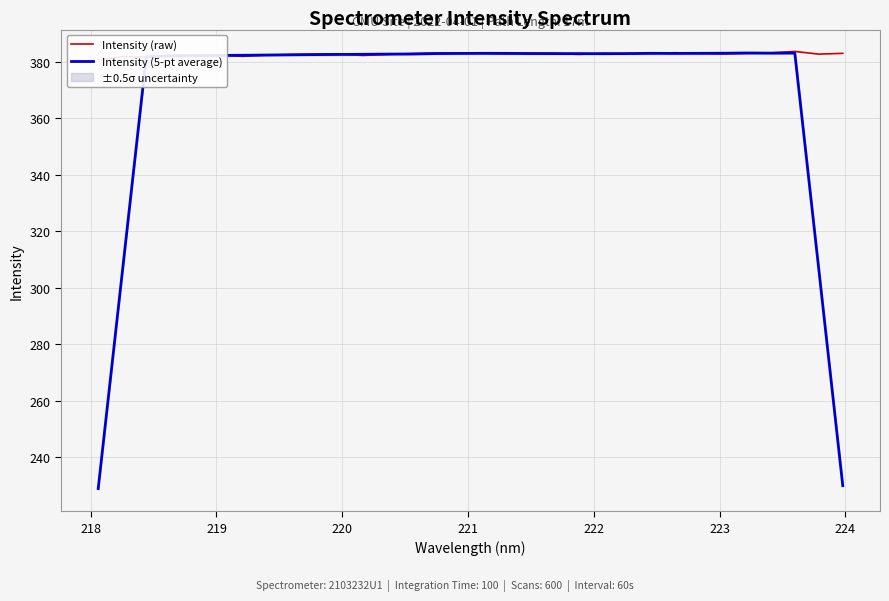

In Intensity (raw), how many points are higher than both neighbors (excluding endpoints)?

9